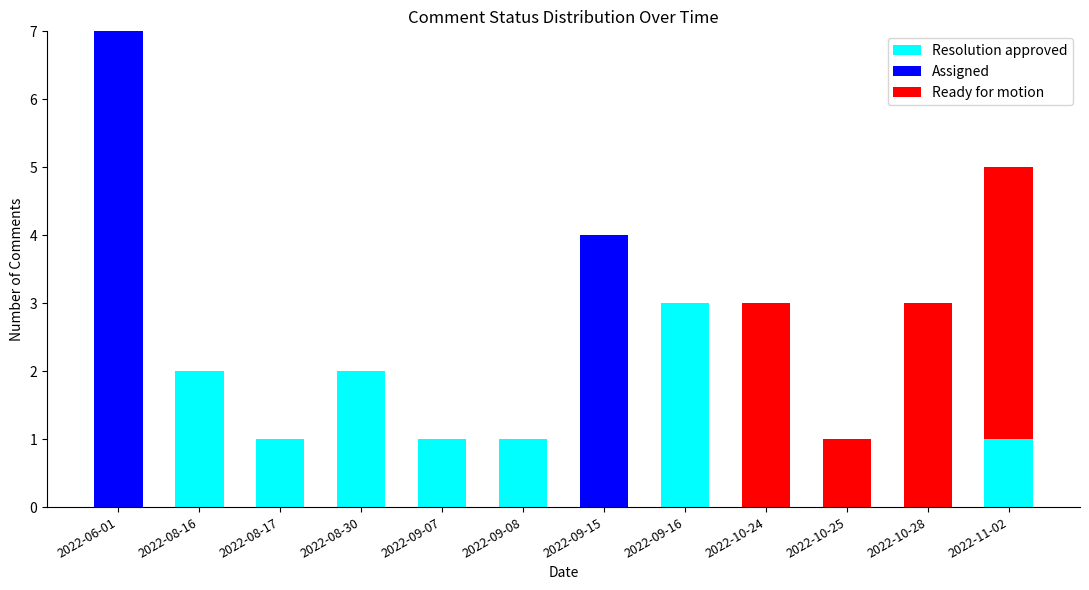

What is the sum of all Resolution approved values?

11